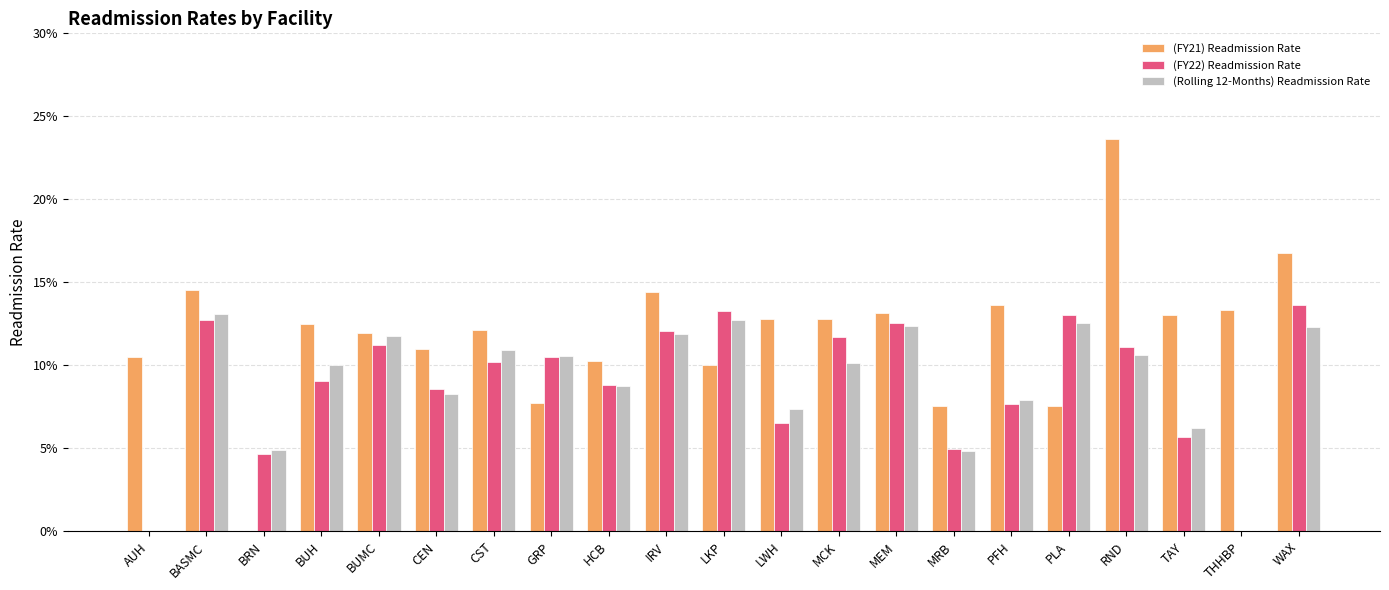

True or false: (FY21) Readmission Rate has a value of 0.0 at WAX.

False